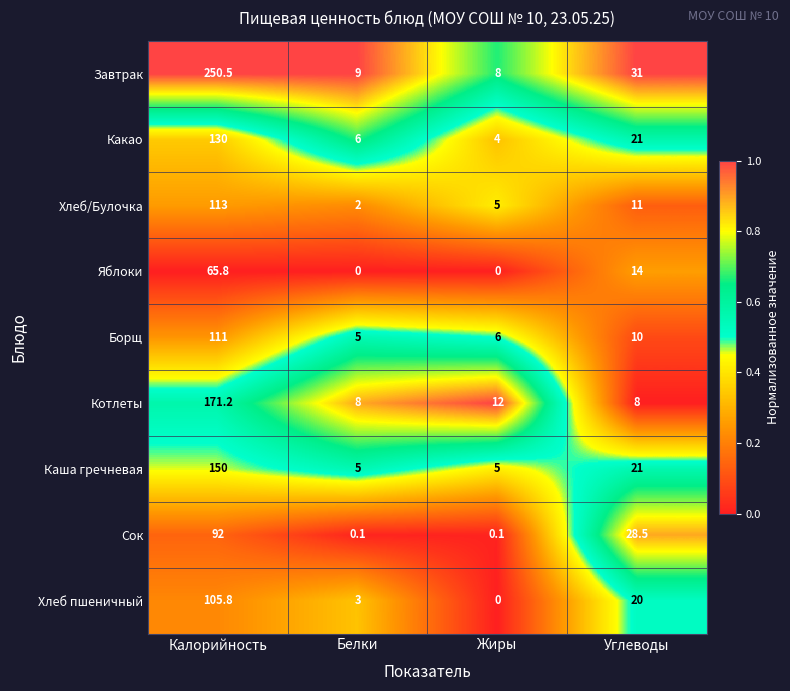

At which label does Котлеты first exceed 12?

Калорийность